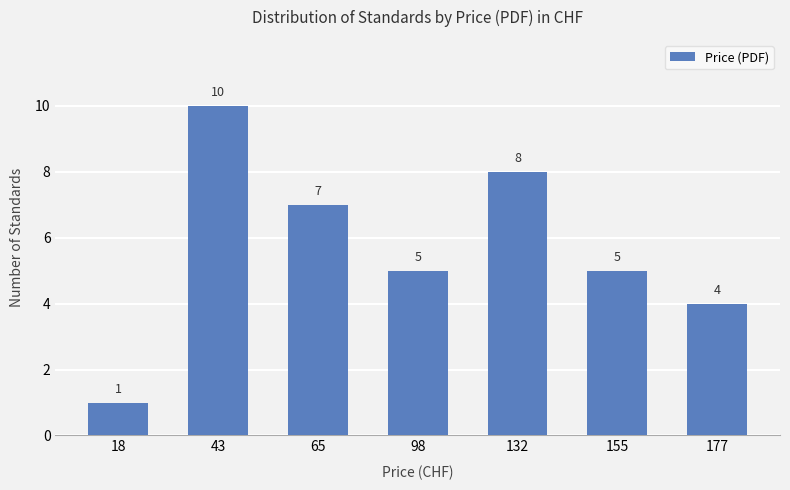

What is the maximum value shown in the chart?

10